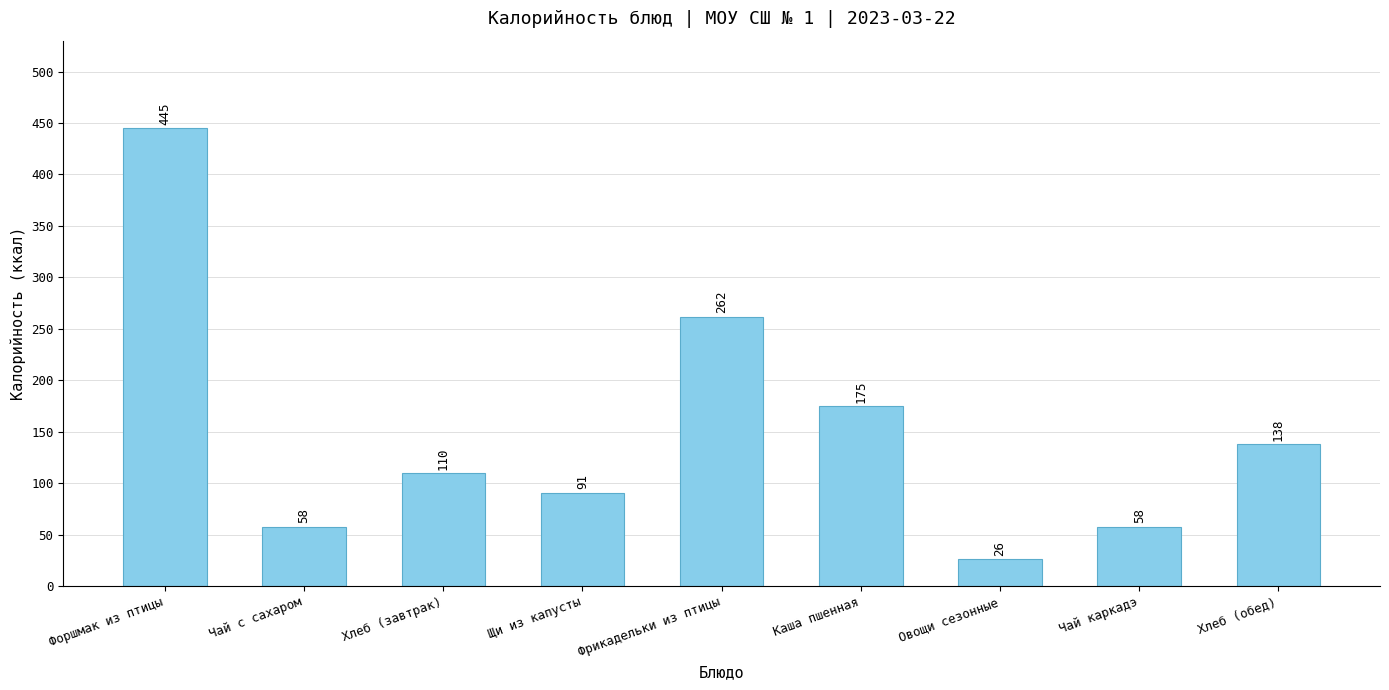

What is the greatest value displayed?

445